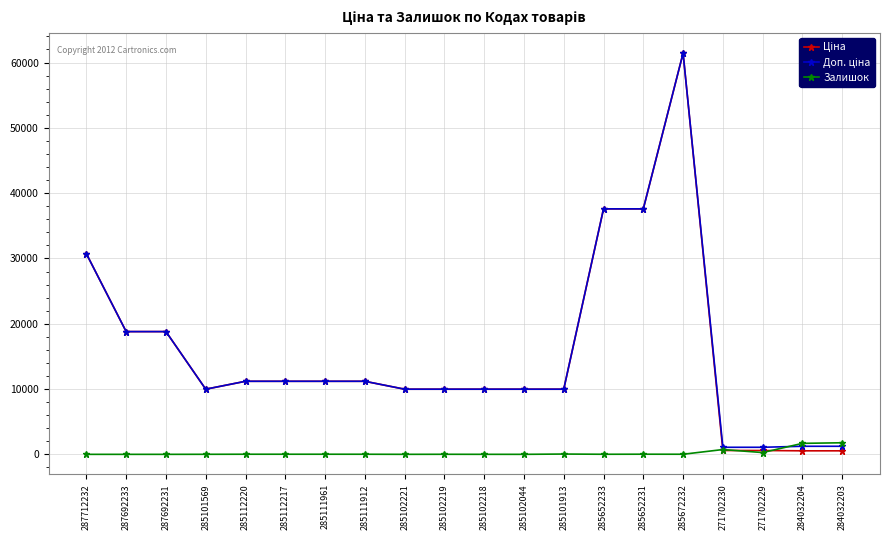

At which category is the sum across all series the highest?

285672232